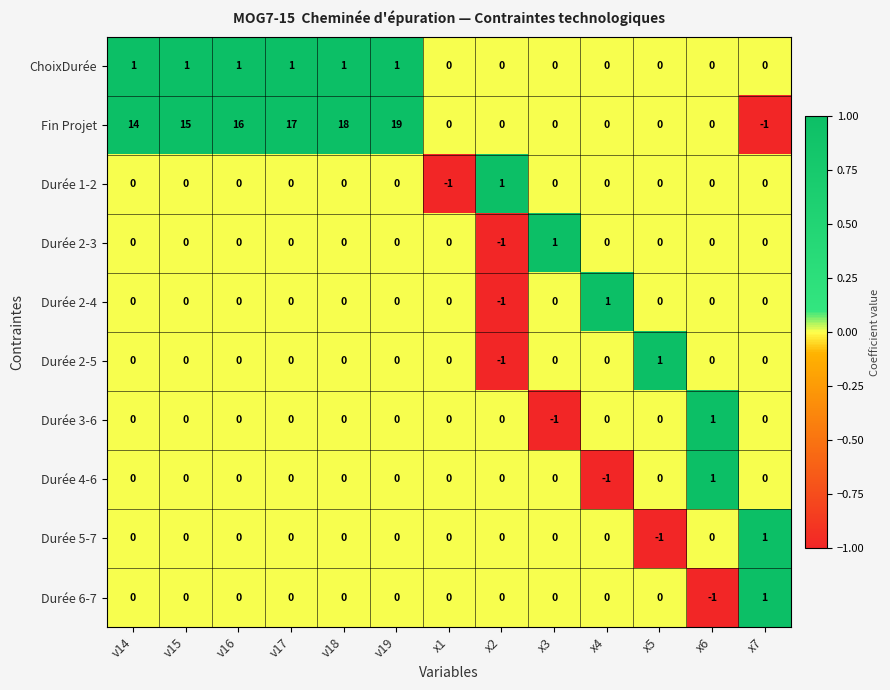

Which series has the largest total across all categories?

Fin Projet